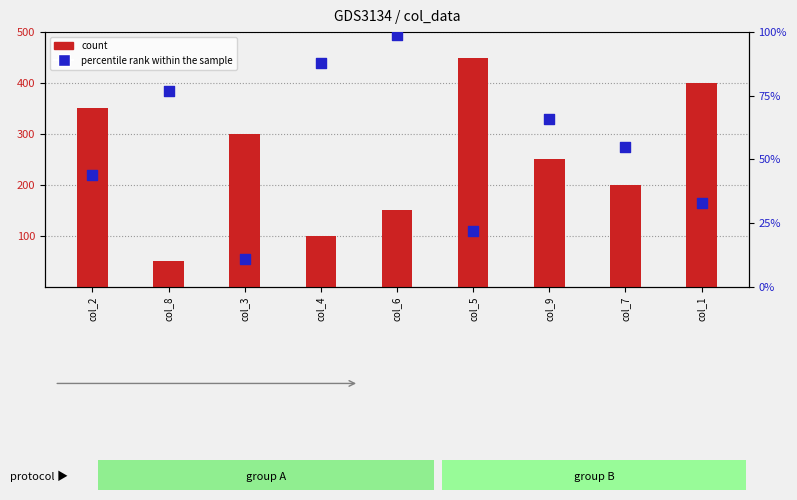

Which series has the largest total across all categories?

count